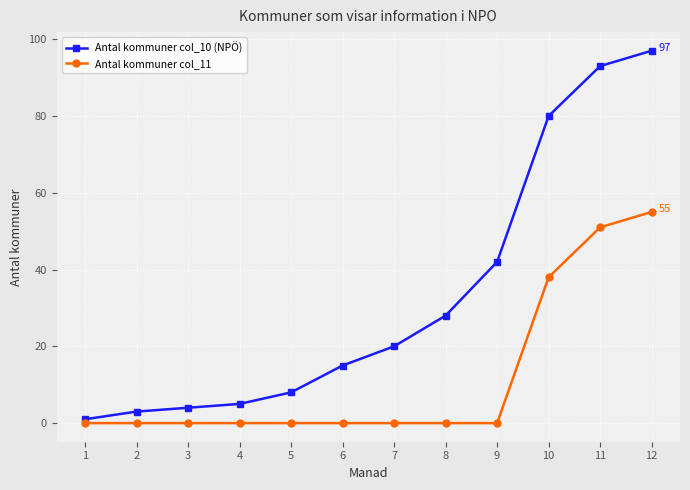

At which label is Antal kommuner col_11 closest to 27?

10